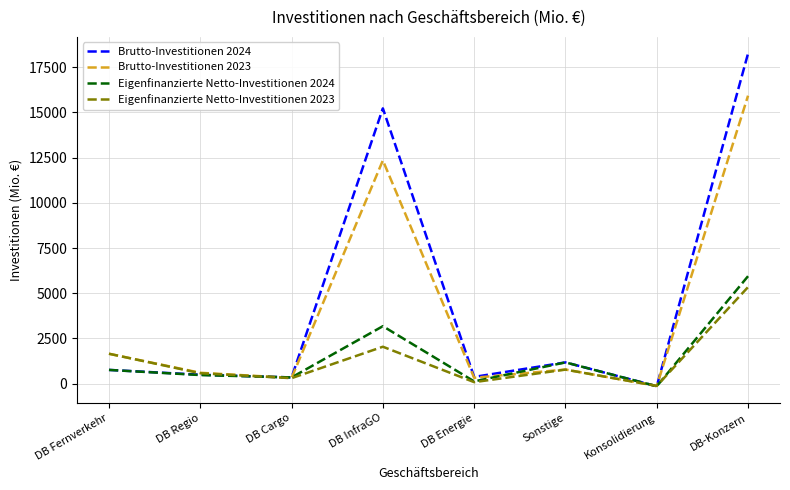

Between DB Fernverkehr and DB-Konzern, which series saw the biggest shift?

Brutto-Investitionen 2024